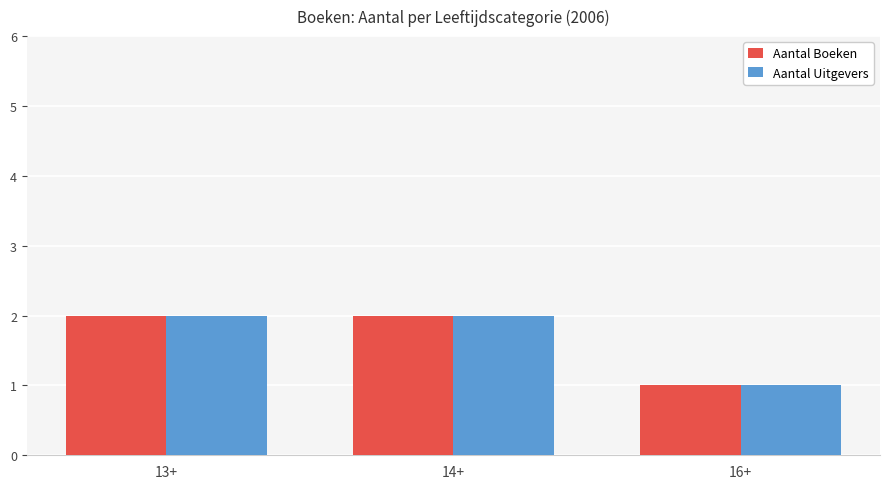

What is the label of the 2nd bar from the left?

14+